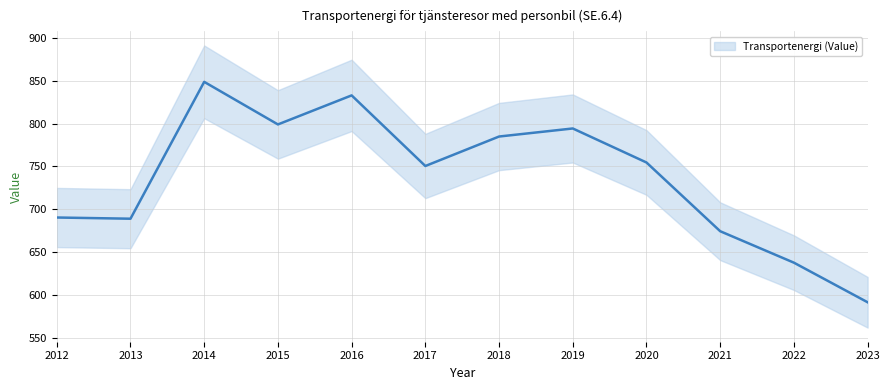

What is the average value?

737.3